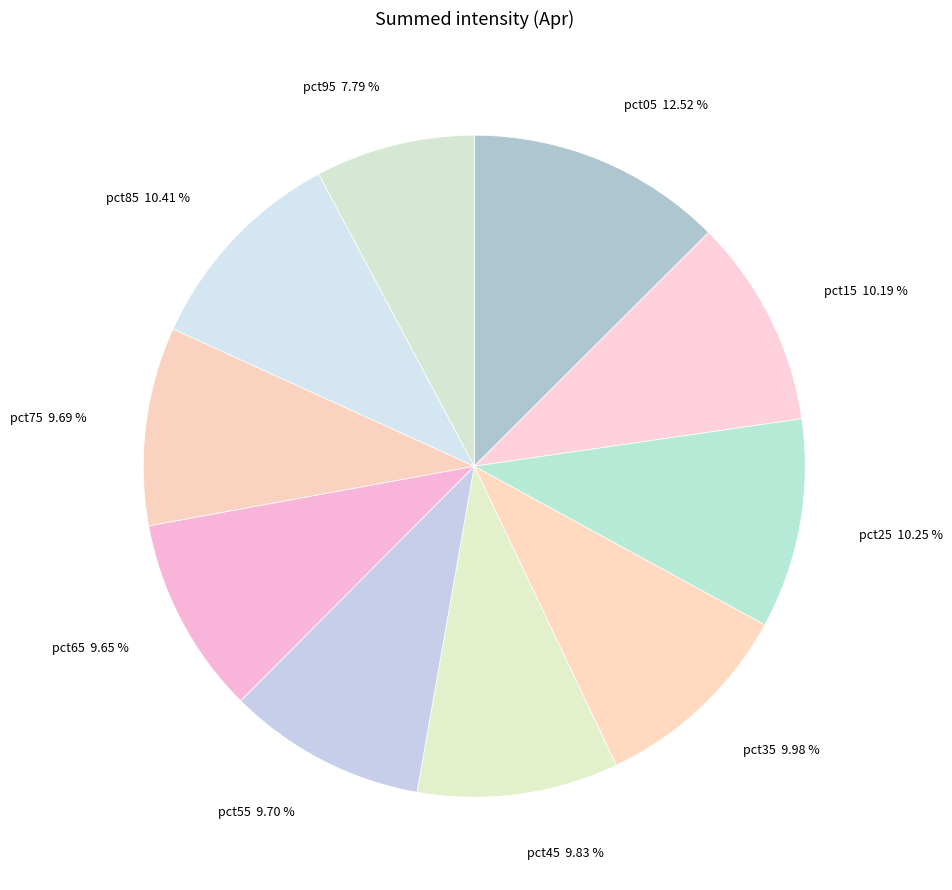

Does pct85 represent more than half of the total?

No